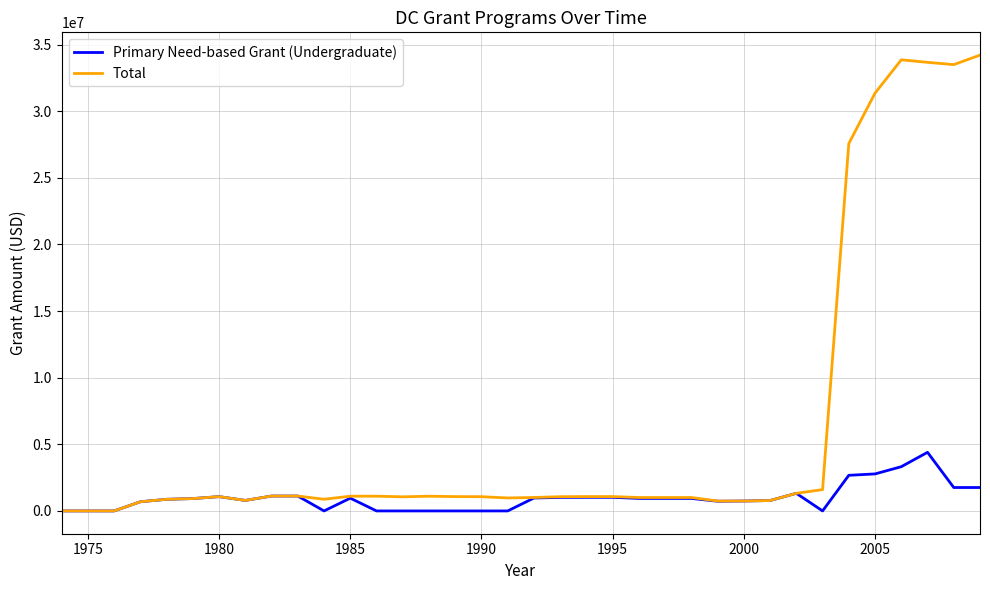

List the series in order of their overall mean, highest first.

Total, Primary Need-based Grant (Undergraduate)